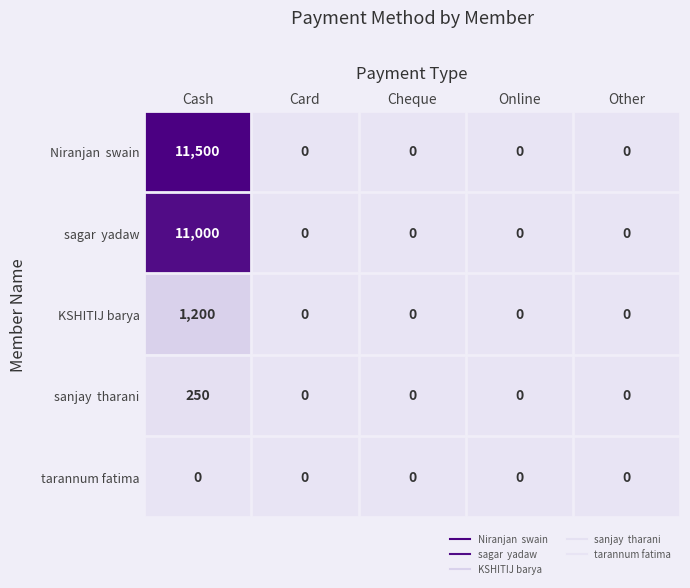

The value of tarannum fatima at Cheque is 0. True or false?

True